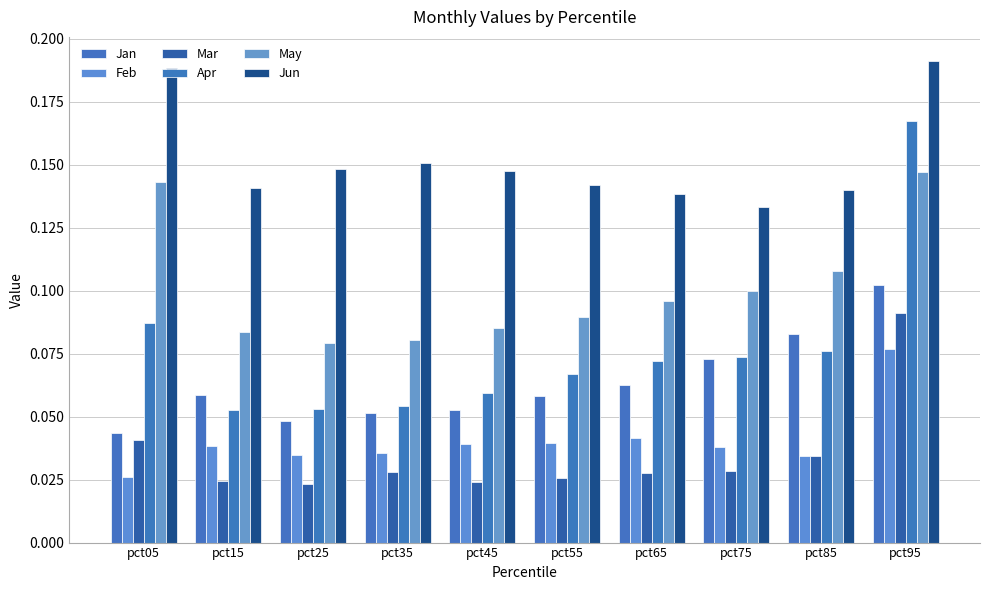

Is the value of May at pct85 greater than the value of Jun at pct35?

No